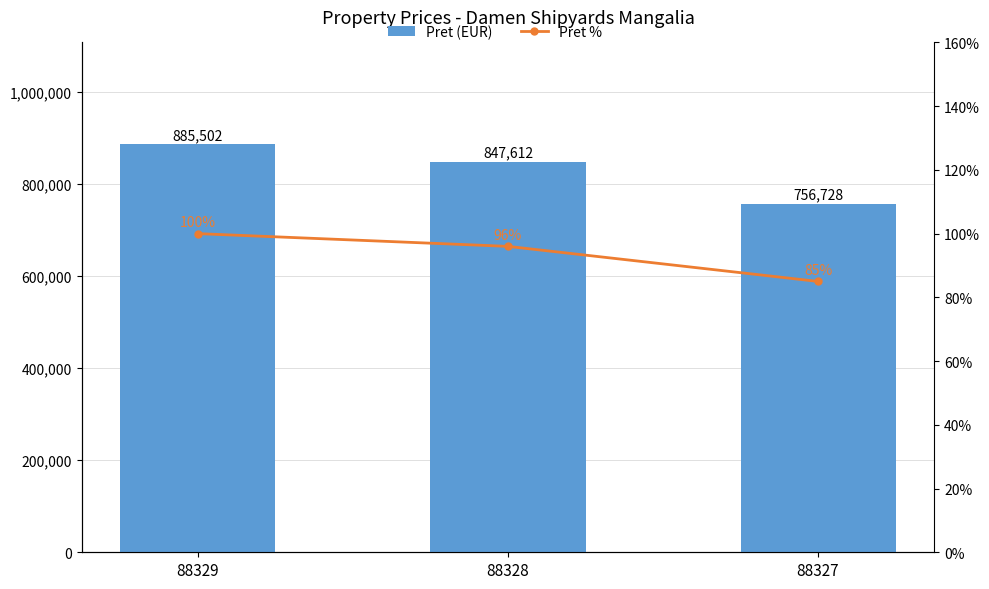

Which series has the largest total across all categories?

Pret (EUR)